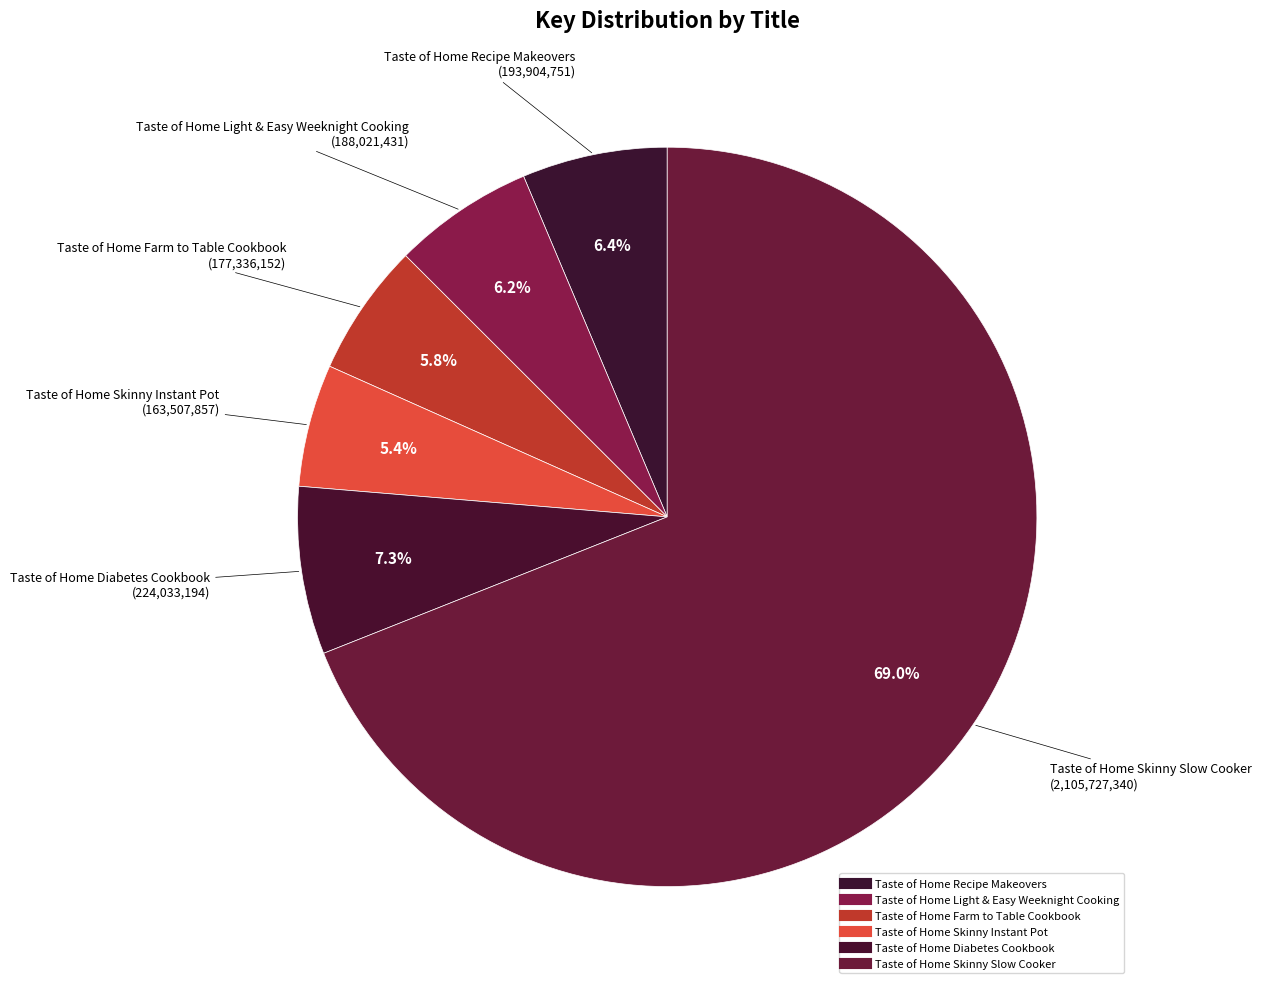

True or false: Taste of Home Skinny Slow Cooker accounts for 69% of the total.

True